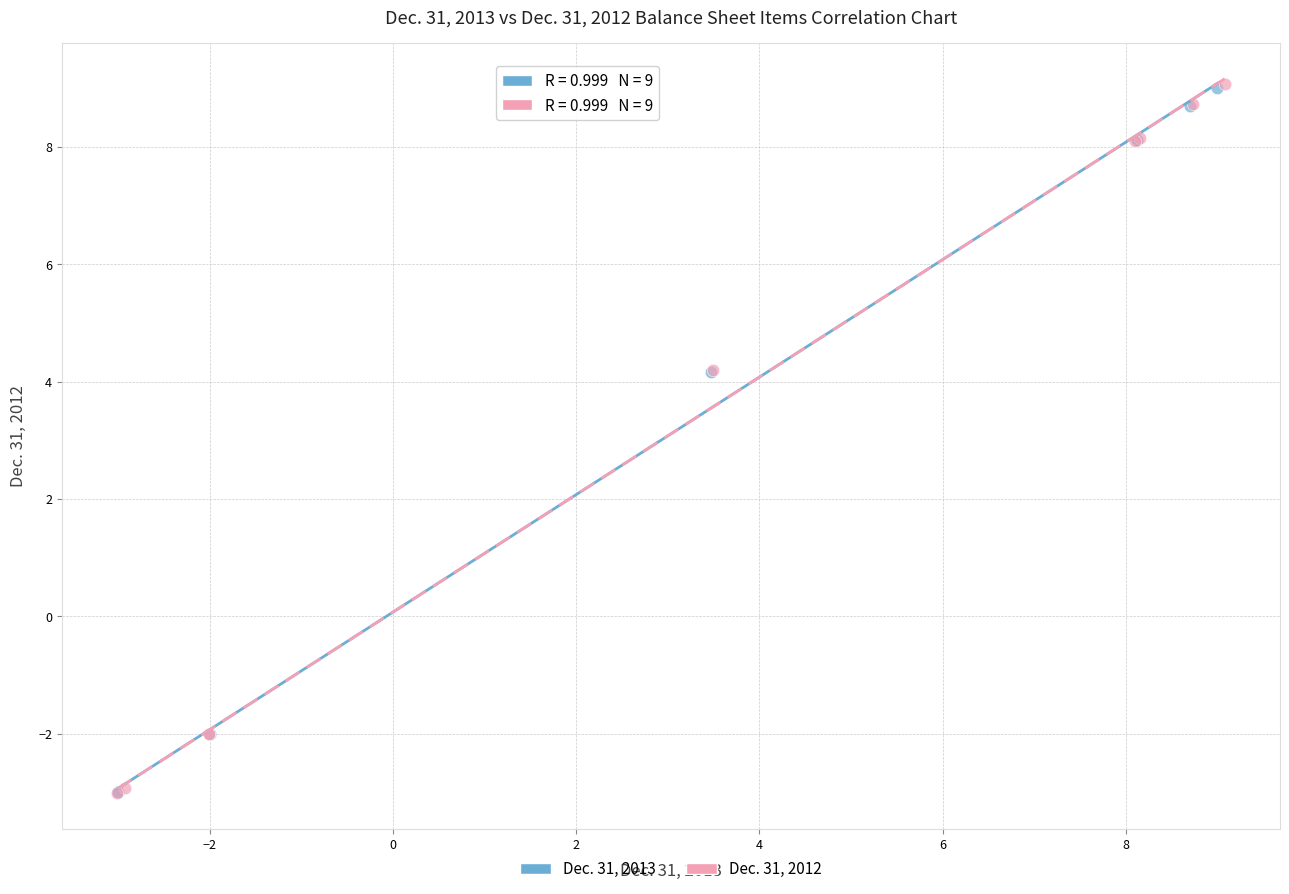

What are all the series names shown in the legend?

Dec. 31, 2013, Dec. 31, 2012